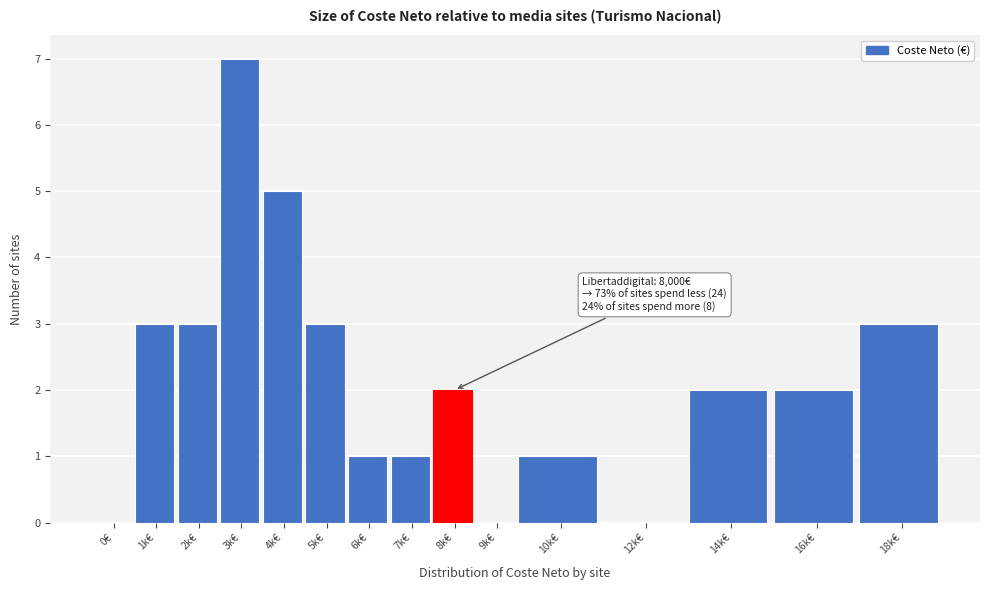

Reading left to right, list all the values displayed in this chart.

0€=0	1k€=3	2k€=3	3k€=7	4k€=5	5k€=3	6k€=1	7k€=1	8k€=2	9k€=0	10k€=1	12k€=0	14k€=2	16k€=2	18k€=3